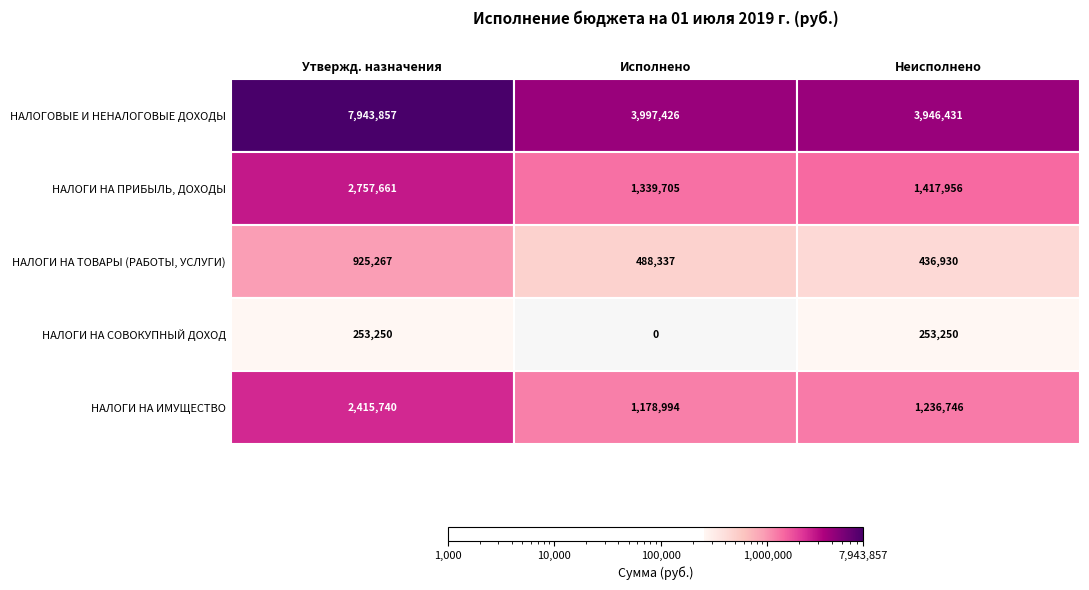

At how many categories does at least one series exceed 1960969?

3